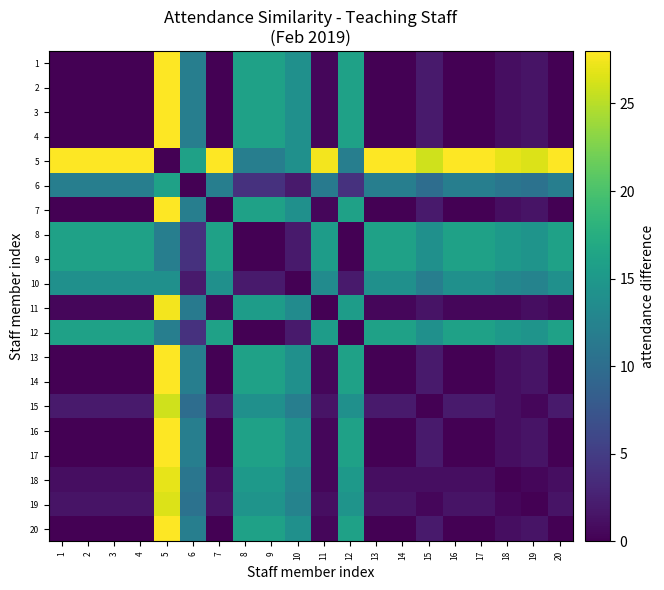

Between 18 and 14, which is larger?

18